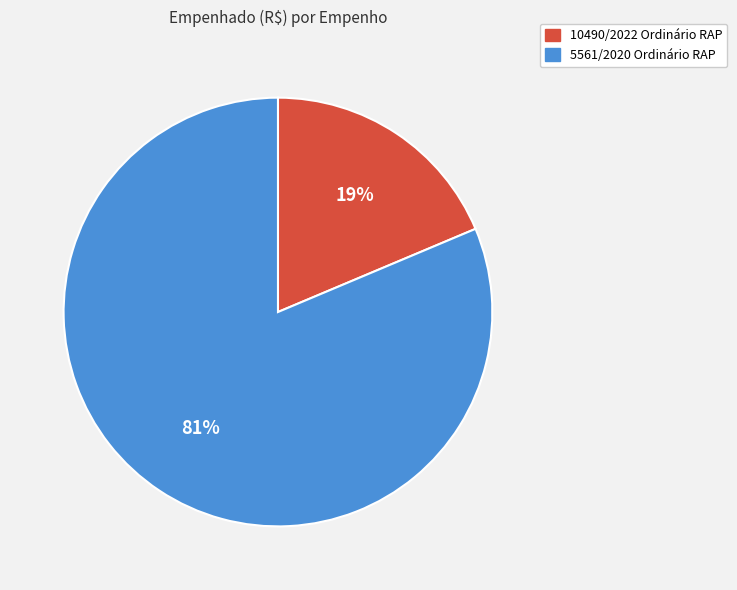

Is there a majority slice in this chart?

Yes